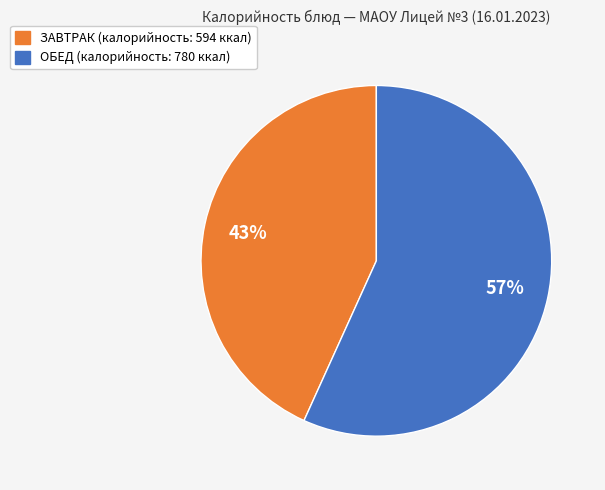

Is there a majority slice in this chart?

Yes